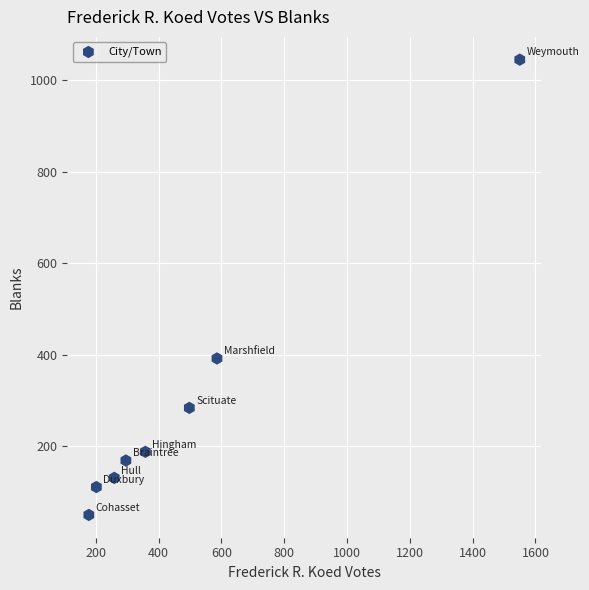

What Y value in the scatter plot is closest to 547?

392